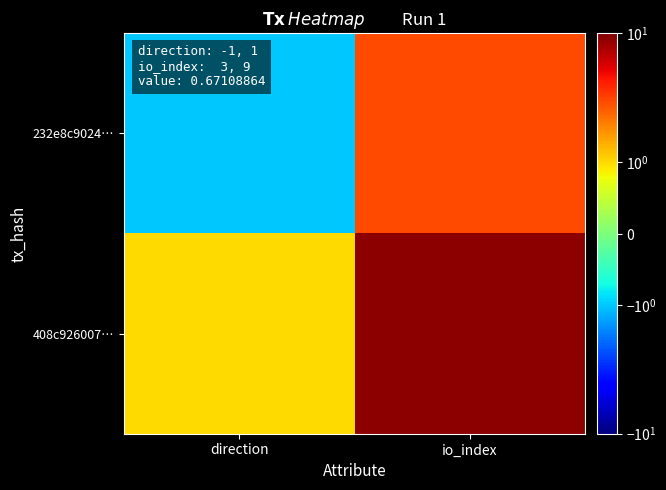

What is the spread (max minus min) of values at direction?

2